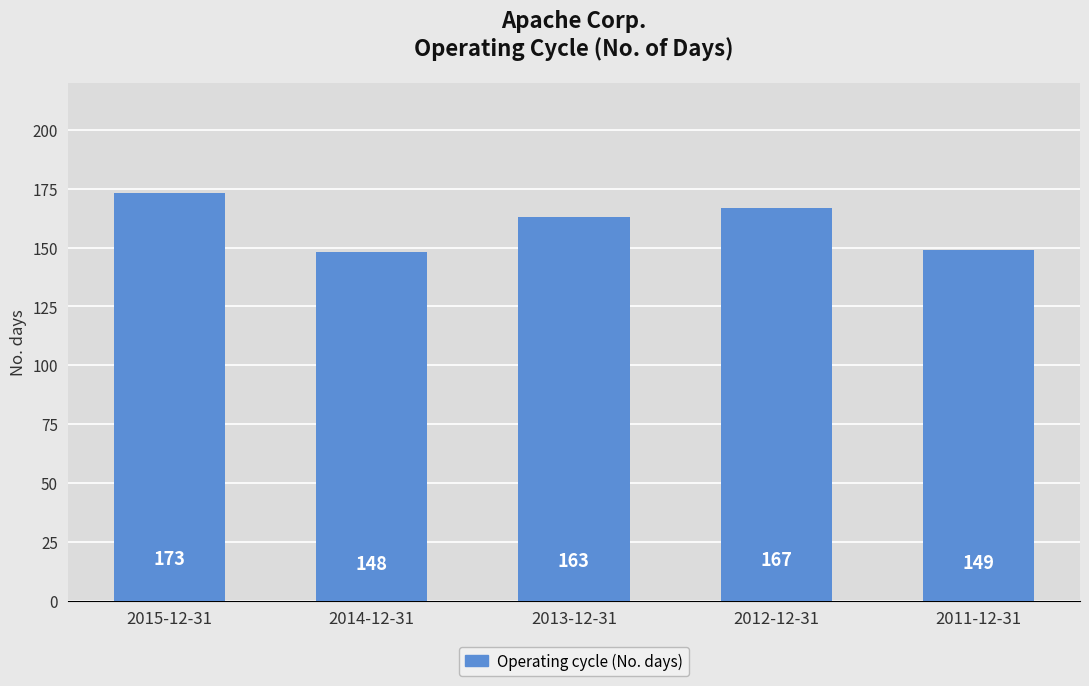

What is the difference between the values at 2012-12-31 and 2014-12-31?

19